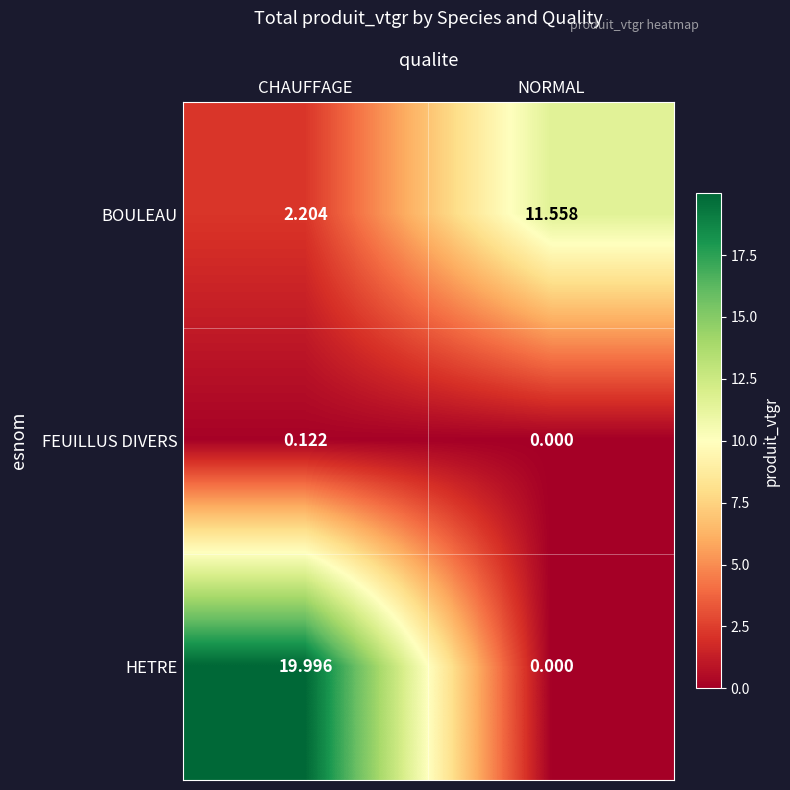

Where is BOULEAU nearest to the value 6?

CHAUFFAGE